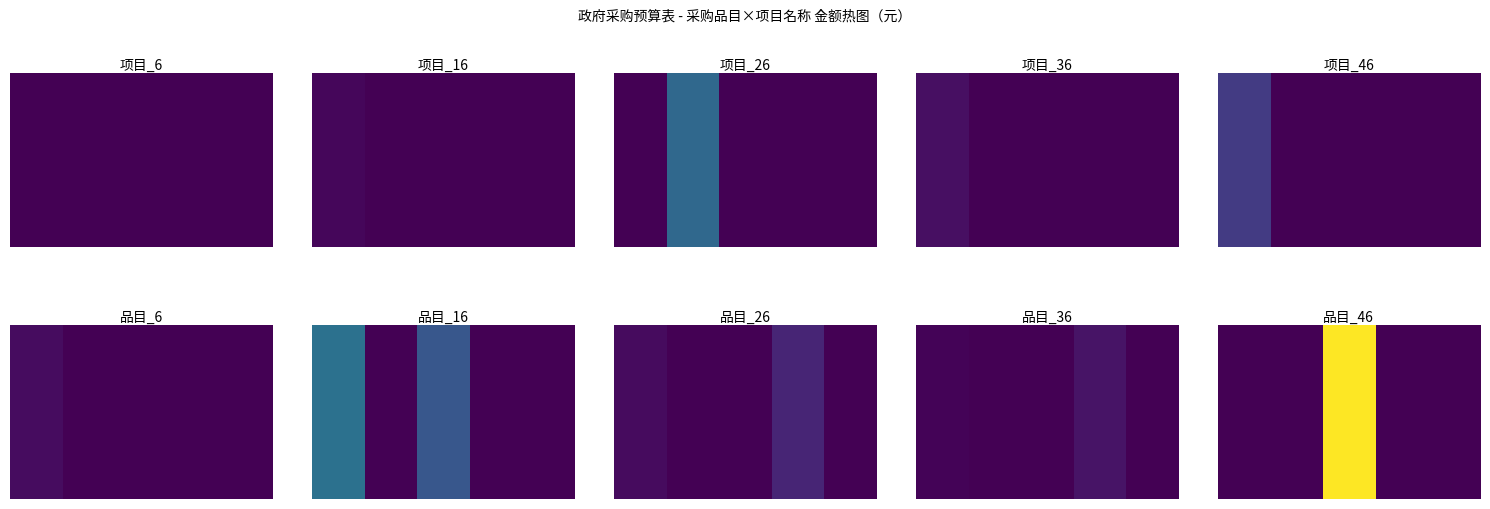

At how many categories does at least one series exceed 1608878?

1